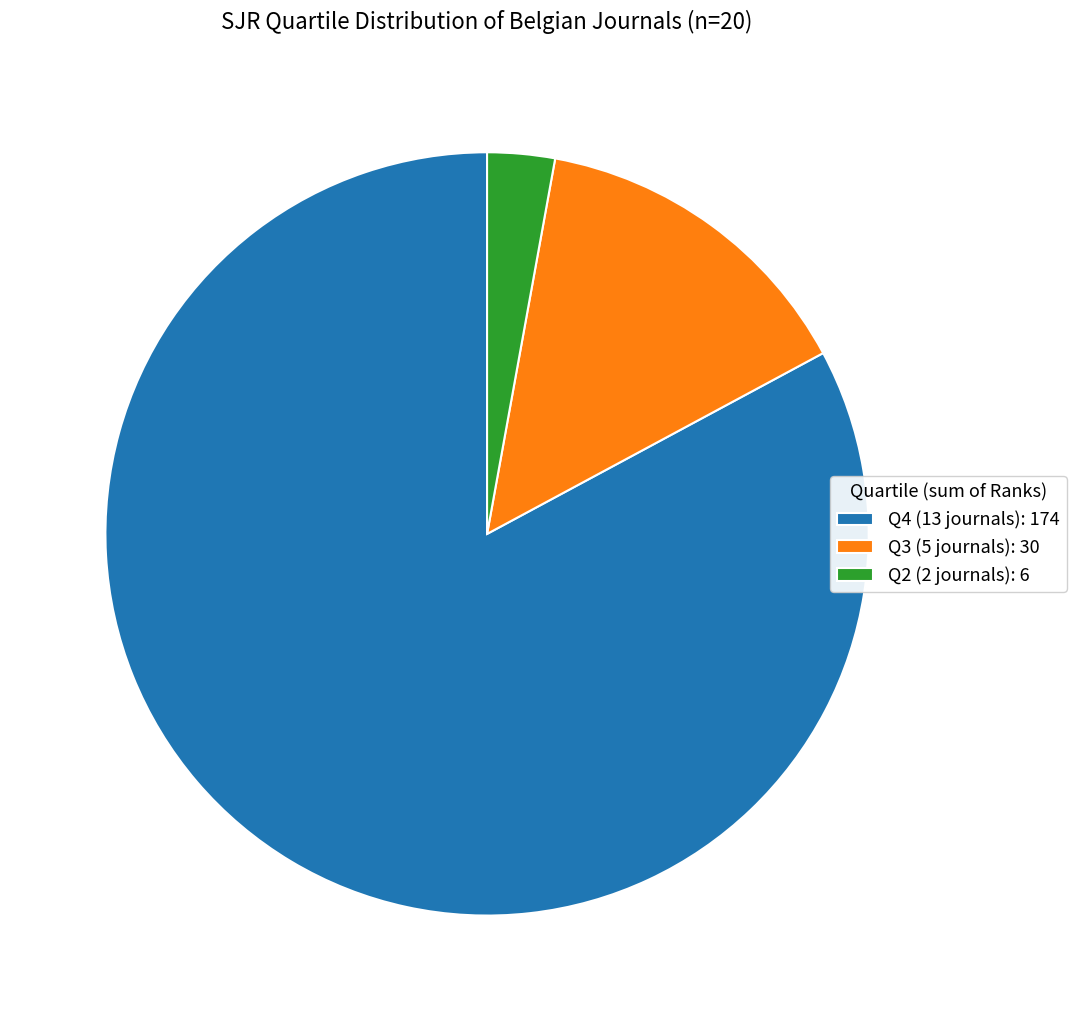

Is it true that Q2 (2 journals): 6 is 3% of the pie?

True